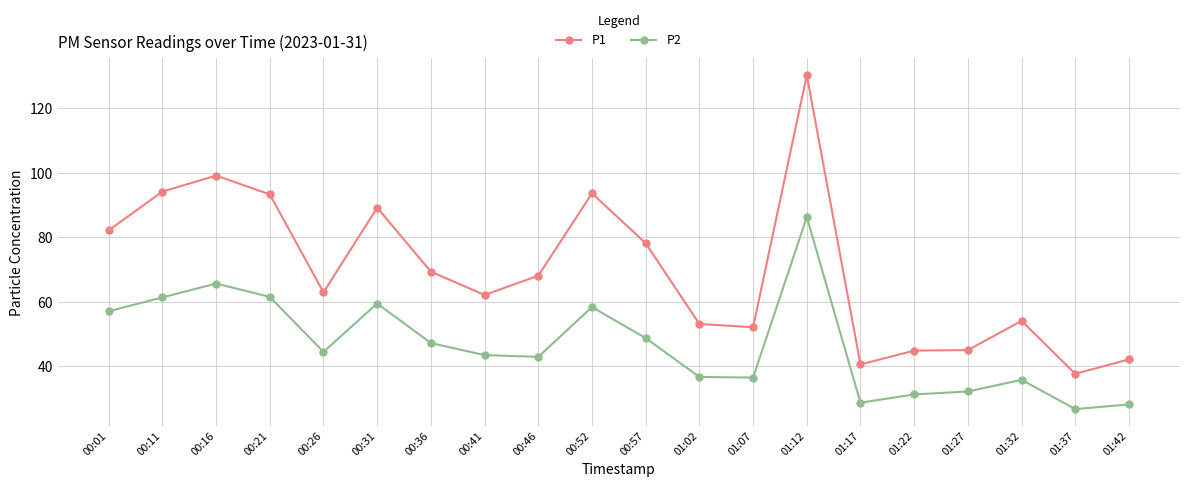

What is the label of the 4th point from the left?

00:21